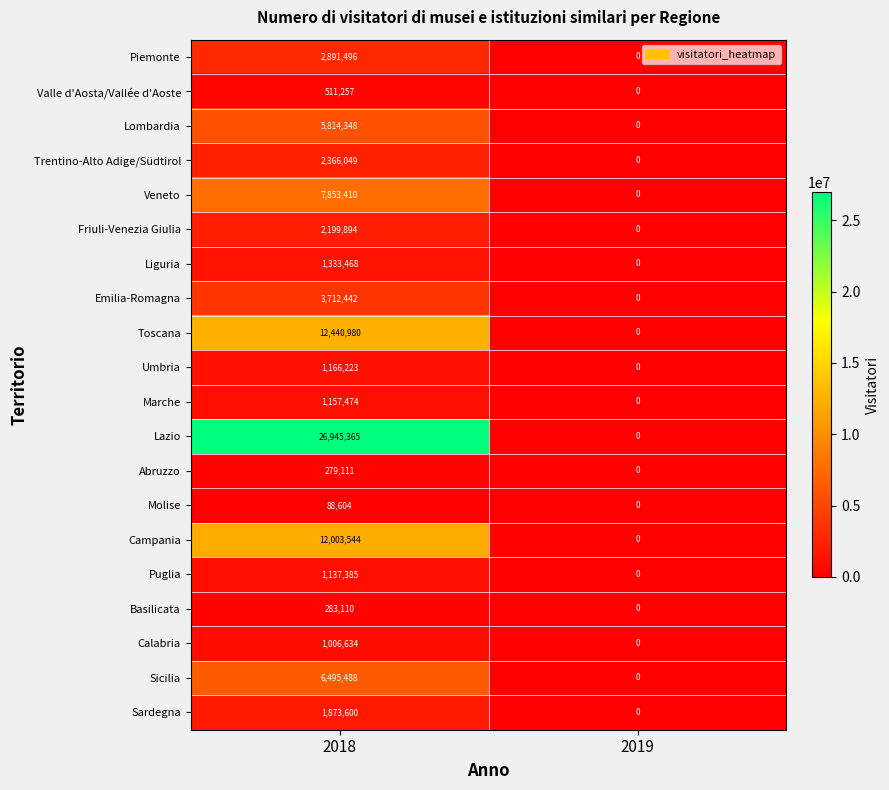

At which label is Puglia closest to 568692?

2019